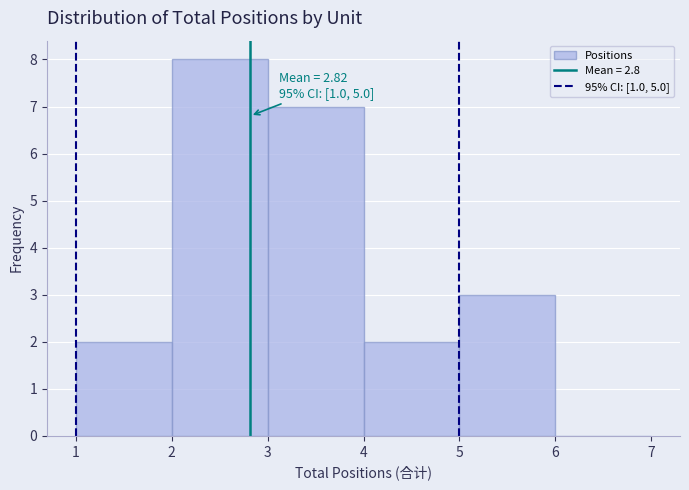

Which range on the x-axis has the tallest bar?

2 to 3